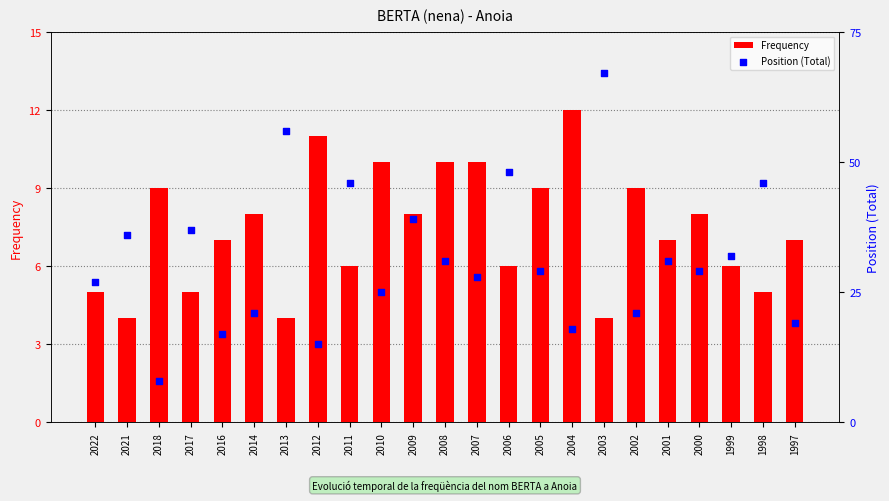

At which category is the sum across all series the highest?

2003